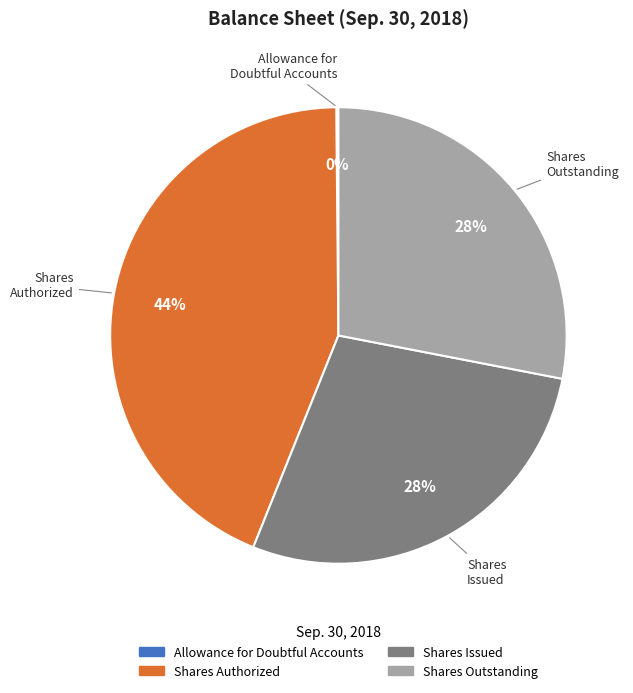

Between Shares Authorized and Shares Outstanding, which is larger?

Shares Authorized